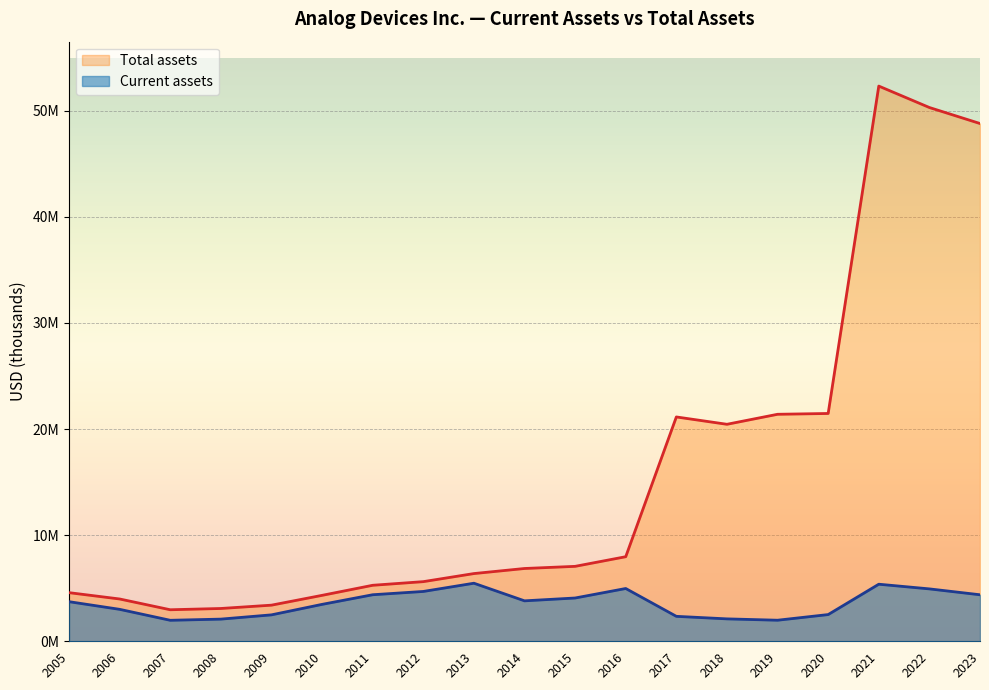

Rank the series by their maximum value, from highest to lowest.

Total assets, Current assets